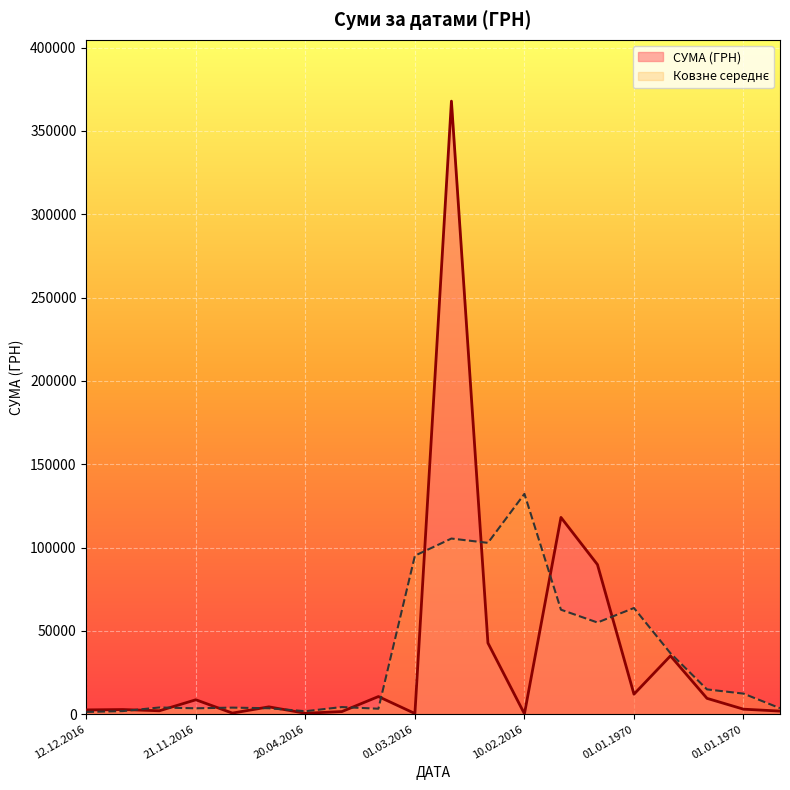

What is the difference between the maximum and minimum values?

367684.7